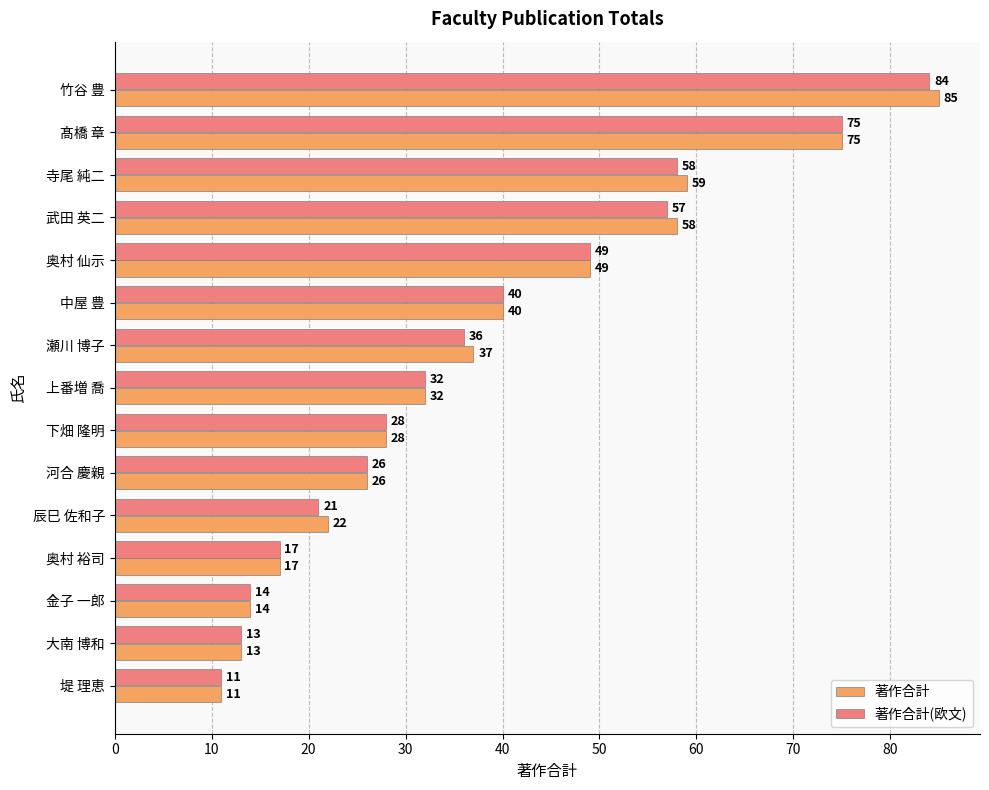

What is the approximate value of 著作合計(欧文) at 中屋 豊?

40